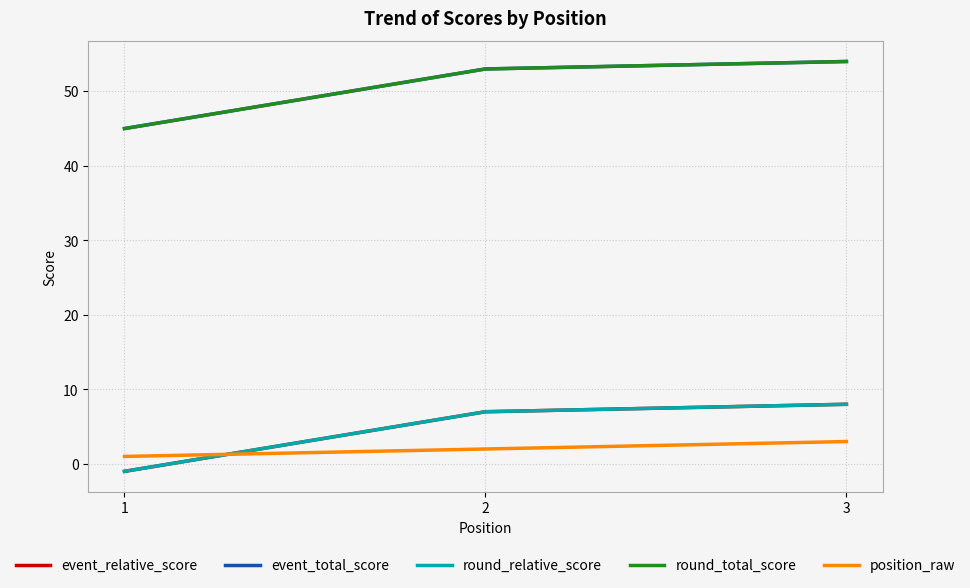

What is the value of the round_relative_score point at the 1st from the left?

-1